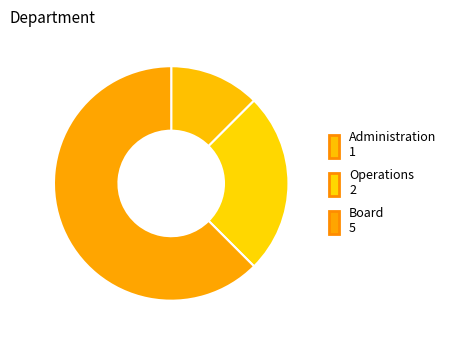

What is the majority slice?

Board